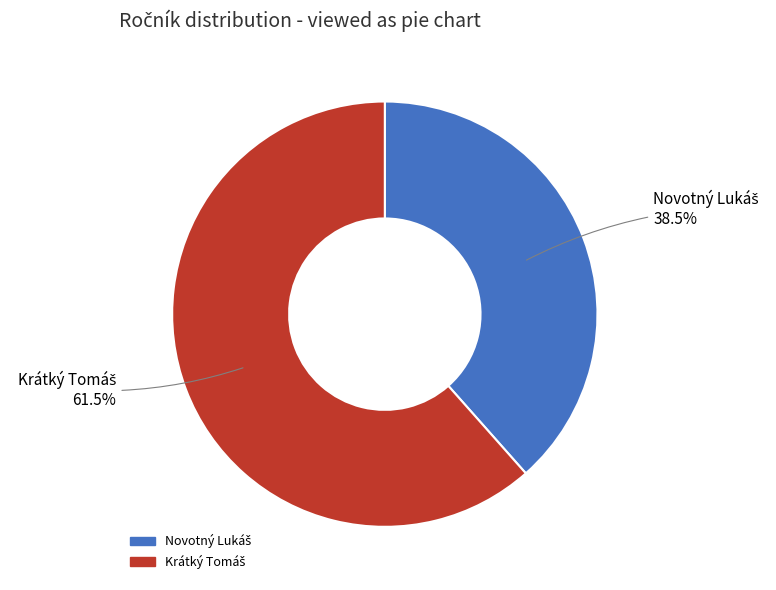

To the nearest percent, what portion does Krátký Tomáš represent?

62%